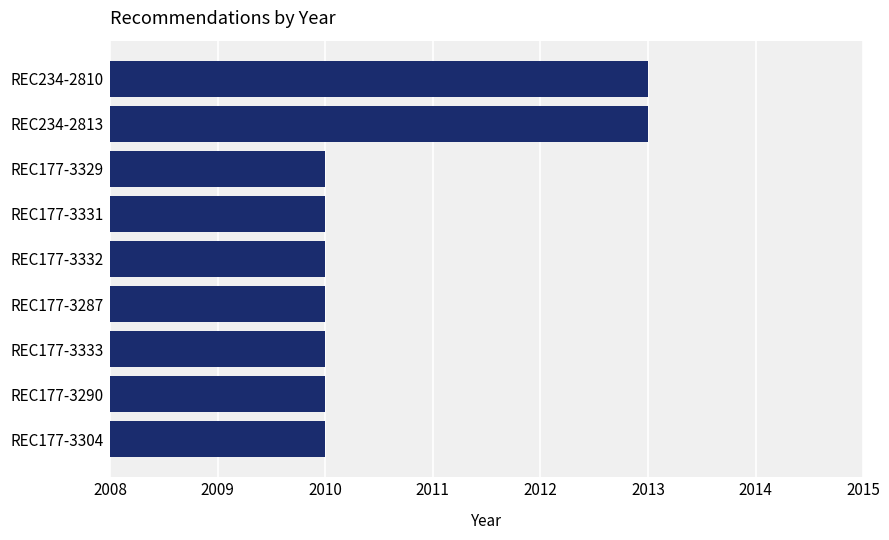

What is the difference between the values at REC177-3287 and REC234-2810?

3